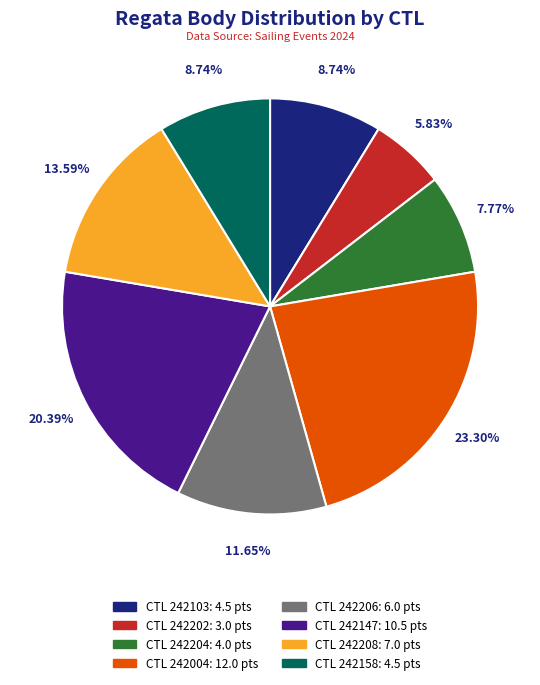

Is there a majority slice in this chart?

No